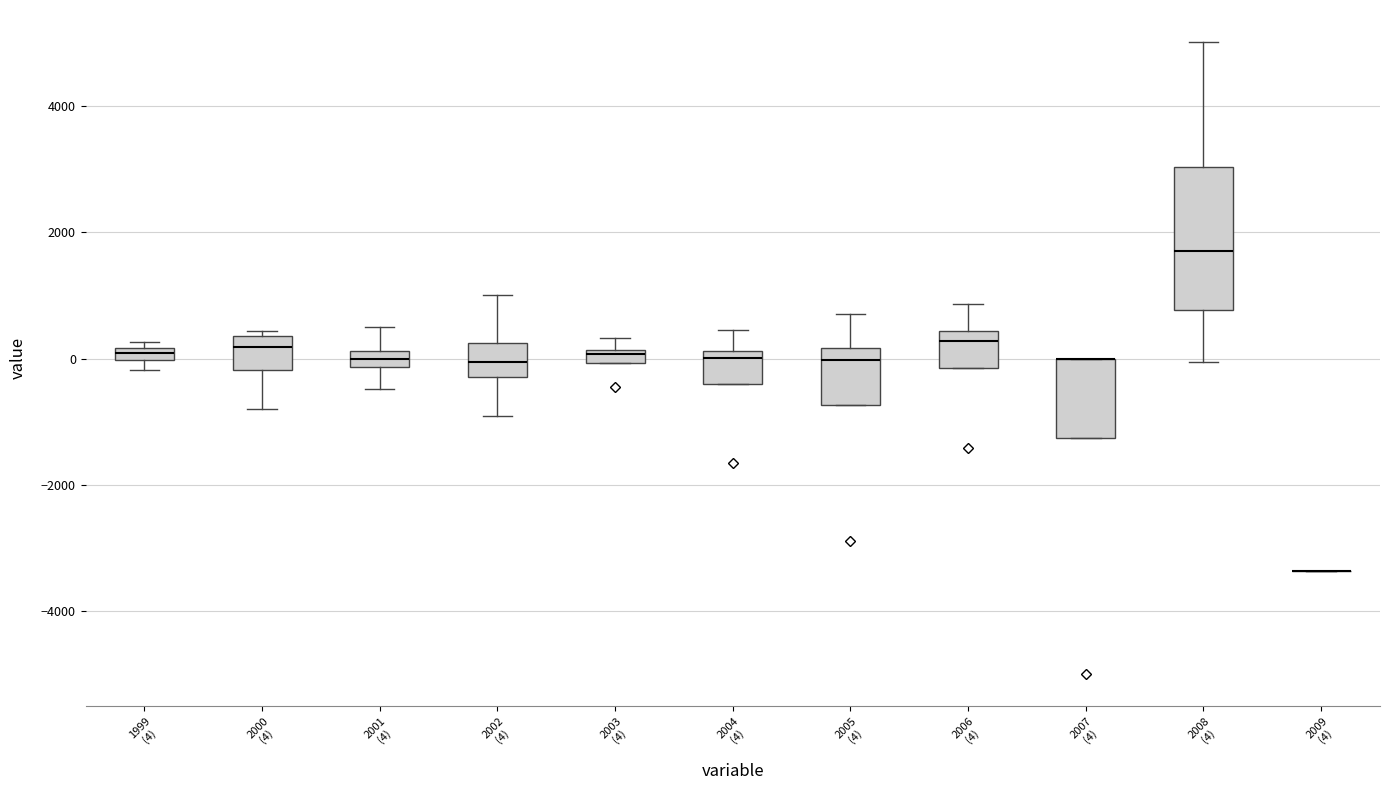

Where is the lower edge of the box for 2005 (4) on the y-axis? The values are not printed on the chart, so give them approximately, as read against the axis.

-800